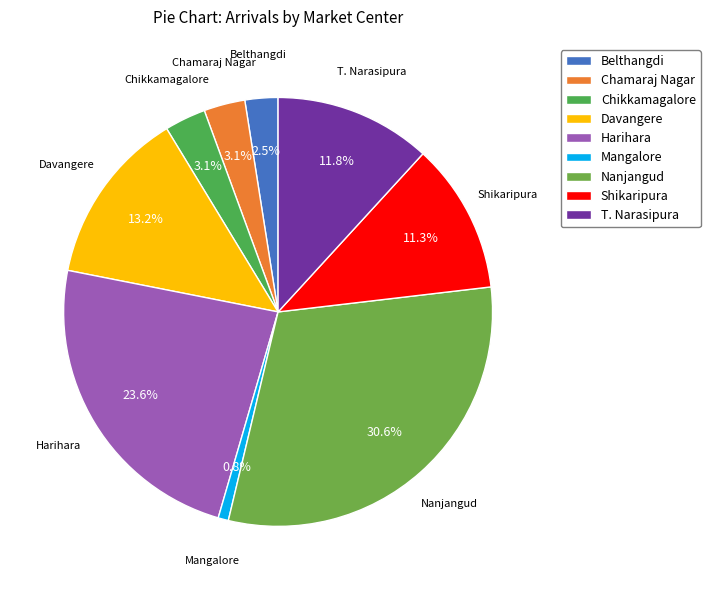

To the nearest percent, what is the difference between the largest and smallest slice percentages?

30%